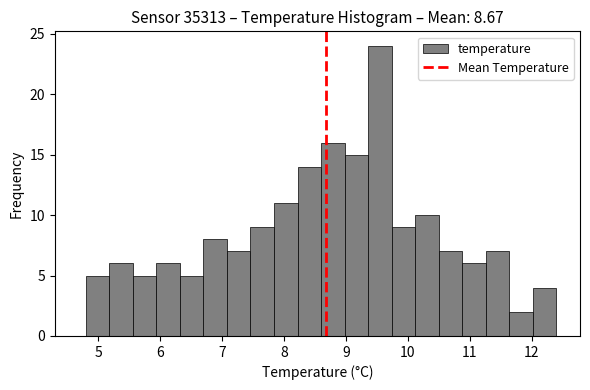

Around what value on the x-axis is the tallest bar? Give the approximate position of its centre, as read against the axis.

9.6